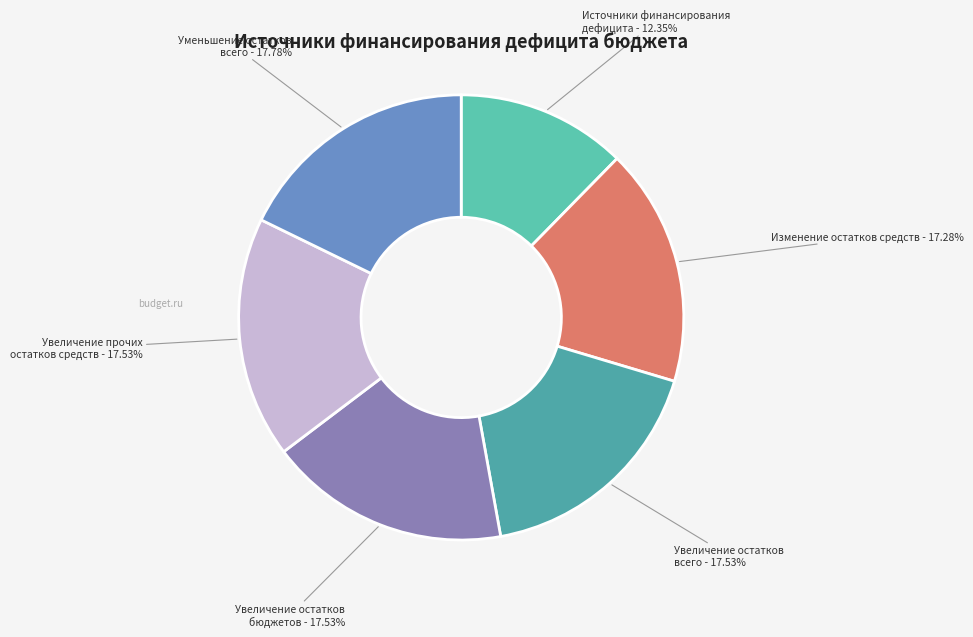

What is the smallest slice in the pie chart?

Источники финансирования дефицита